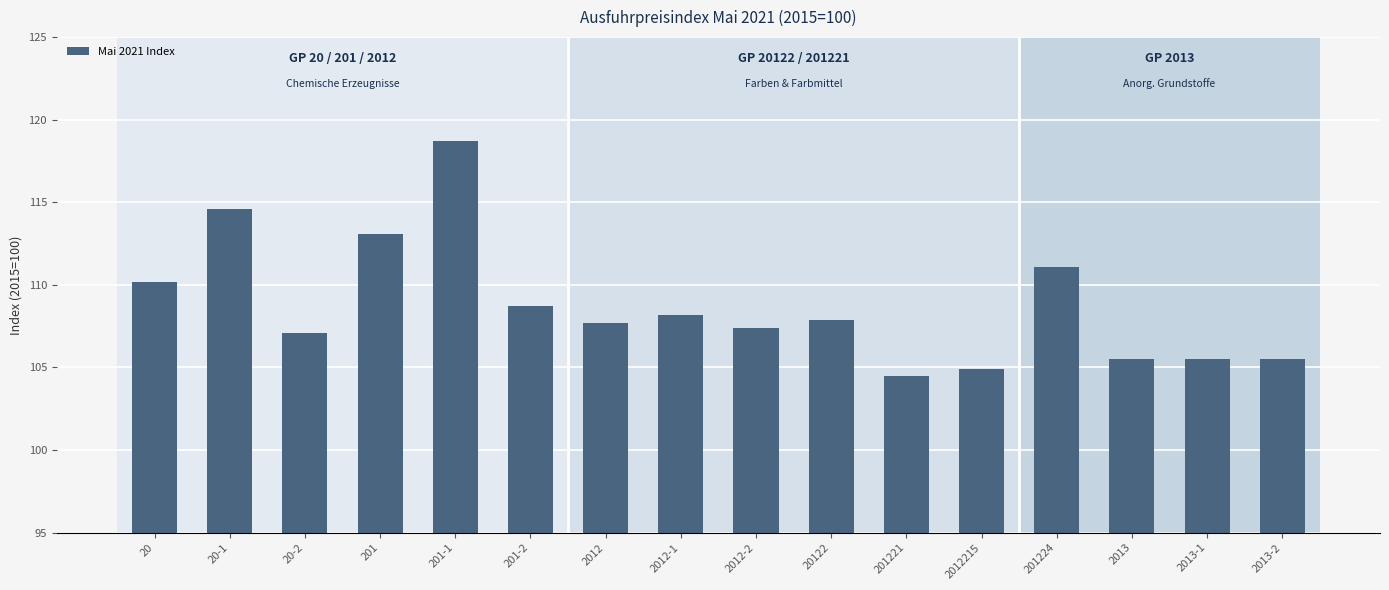

What is the greatest value displayed?

118.7